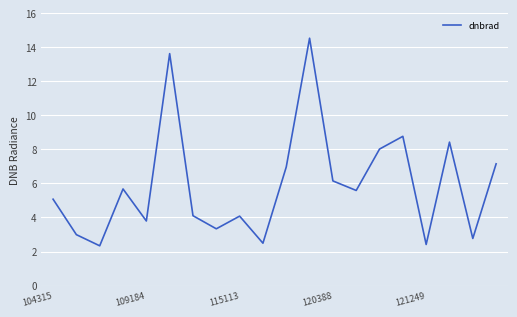

Count the number of values greater than 5.

11